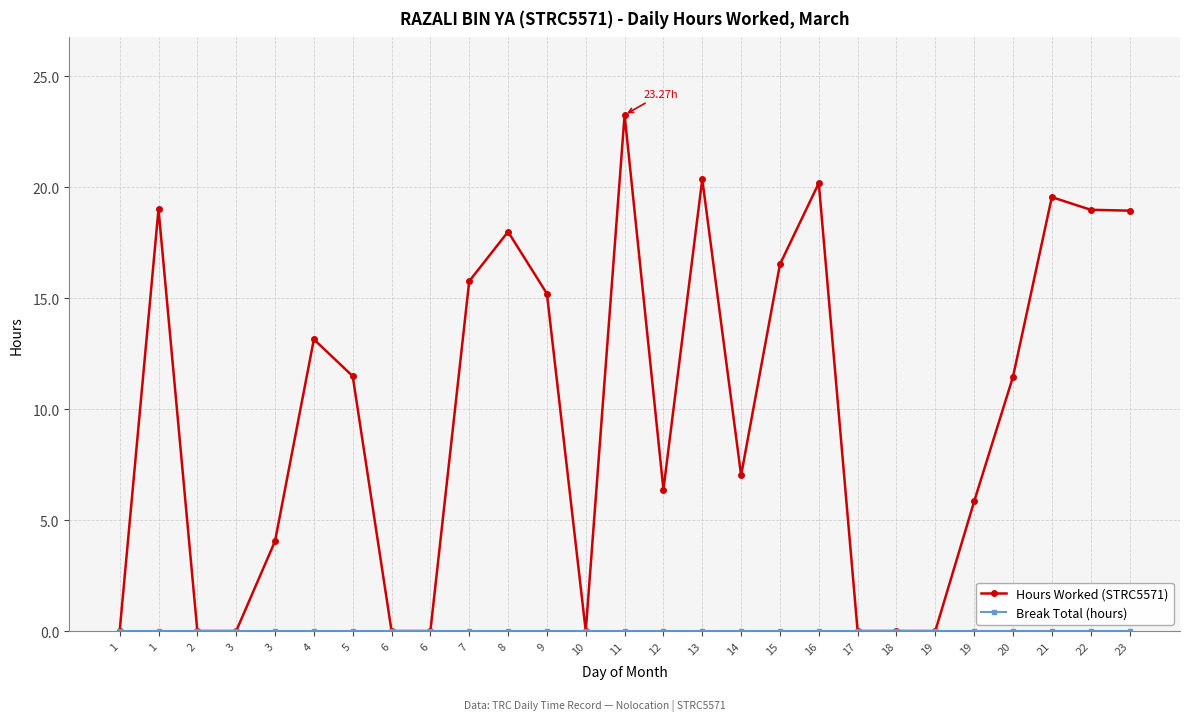

Reading left to right, list all the values displayed in this chart.

Hours Worked (STRC5571): 0.0	19.0	0.0	0.0	4.0	13.2	11.5	0.0	0.0	15.8	18.0	15.2	0.0	23.3	6.4	20.4	7.0	16.5	20.2	0.0	0.0	0.0	5.8	11.5	19.6	19.0	18.9
Break Total (hours): 0.0	0.0	0.0	0.0	0.0	0.0	0.0	0.0	0.0	0.0	0.0	0.0	0.0	0.0	0.0	0.0	0.0	0.0	0.0	0.0	0.0	0.0	0.0	0.0	0.0	0.0	0.0